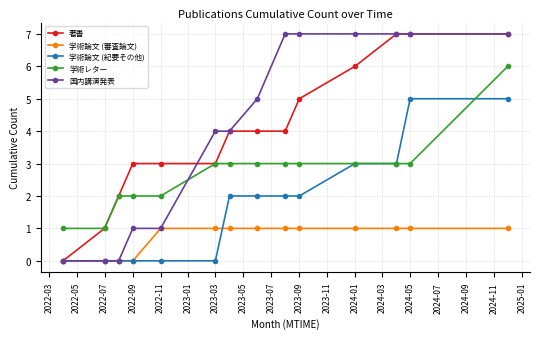

What is the highest value of the 国内講演発表 series?

7